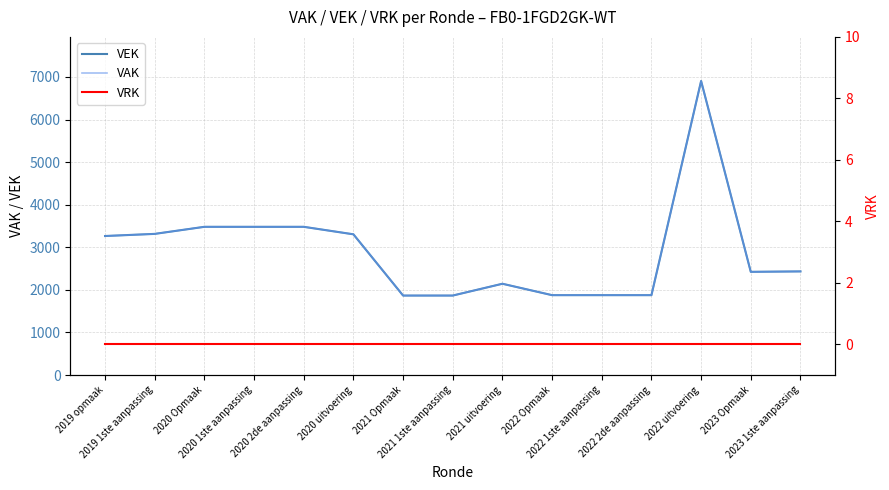

Is the value of VEK at 2019 opmaak greater than the value of VRK at 2020 1ste aanpassing?

Yes